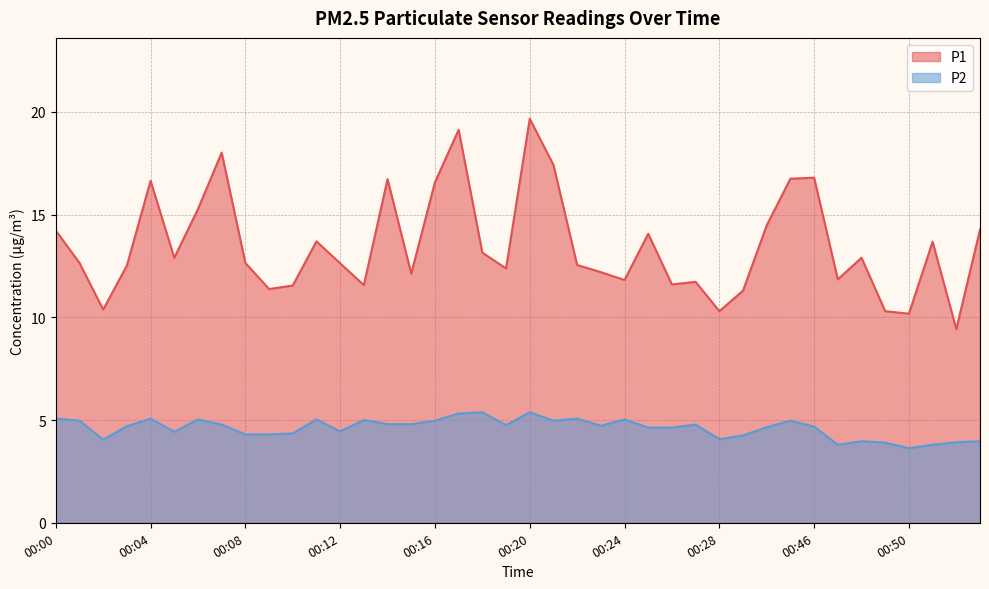

What is the difference between the maximum and minimum values in the P2 series?

1.8